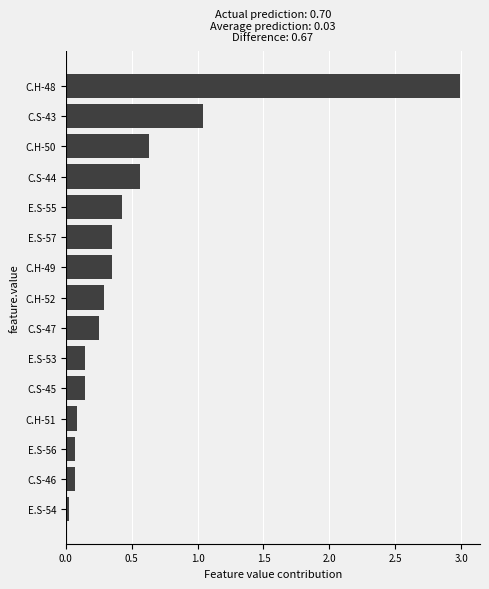

What is the label of the 9th bar from the top?

C.S-47